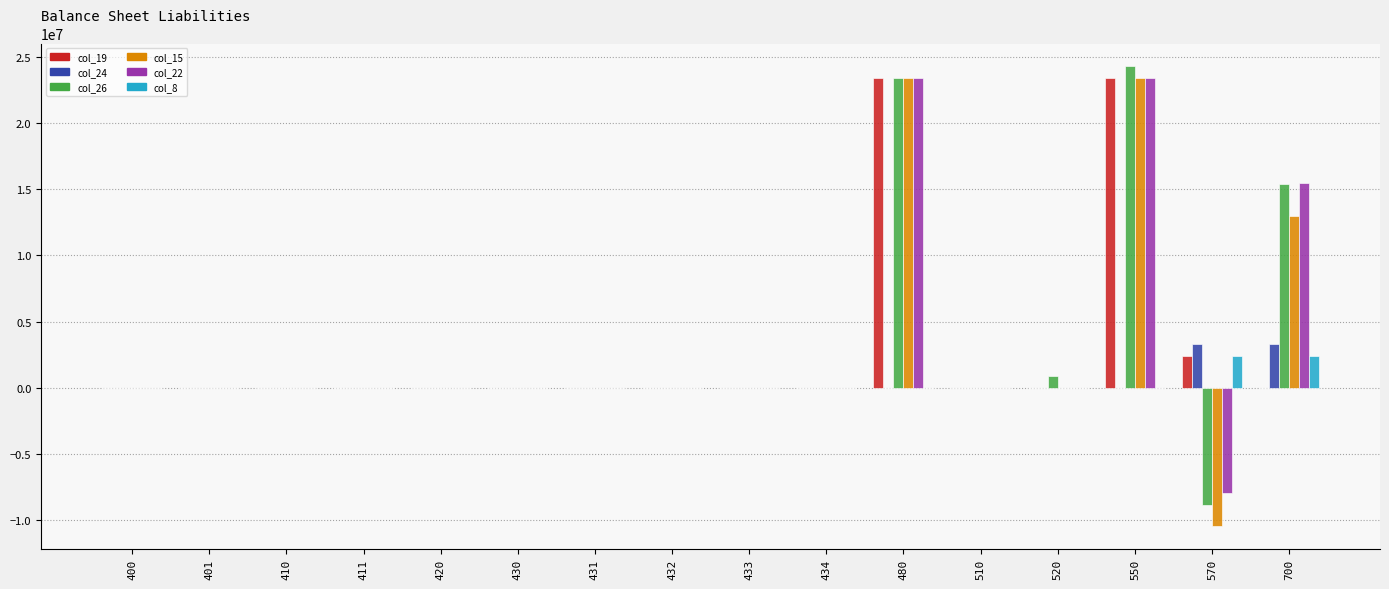

What is the sum of all col_8 values?

4734400.0